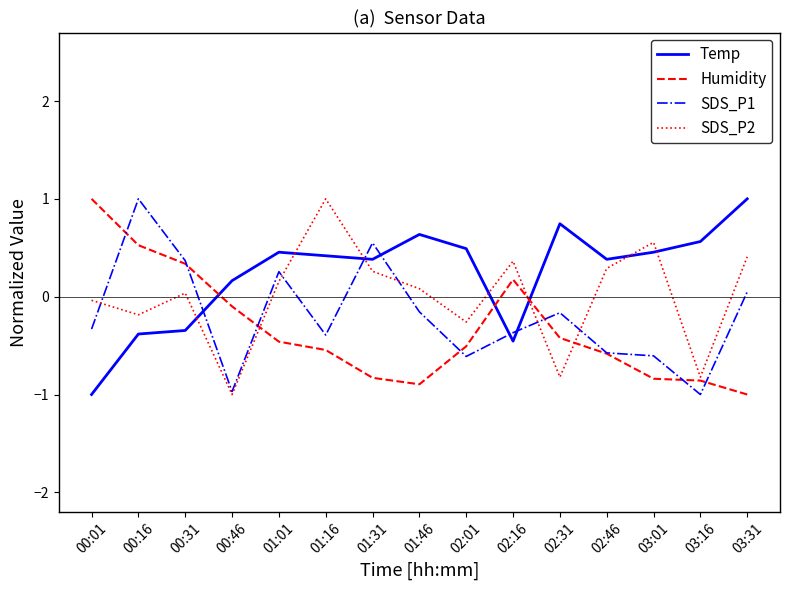

True or false: Temp and Humidity intersect in this chart.

True